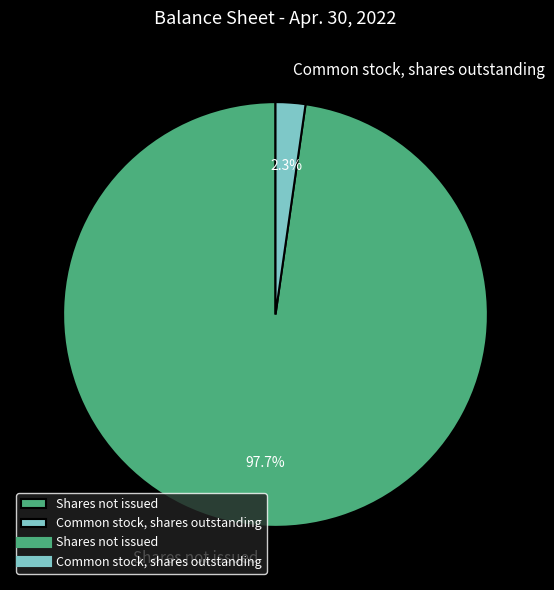

Which slice represents more than half of the pie?

Shares not issued